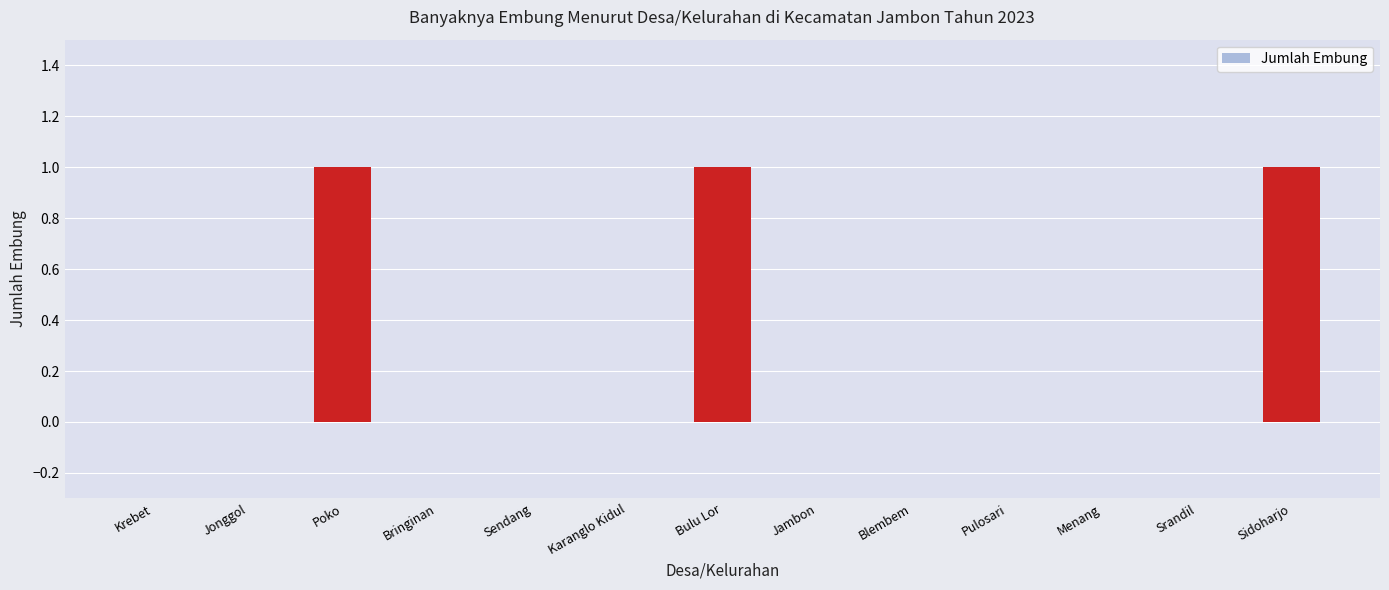

The value at Menang is 0. True or false?

True